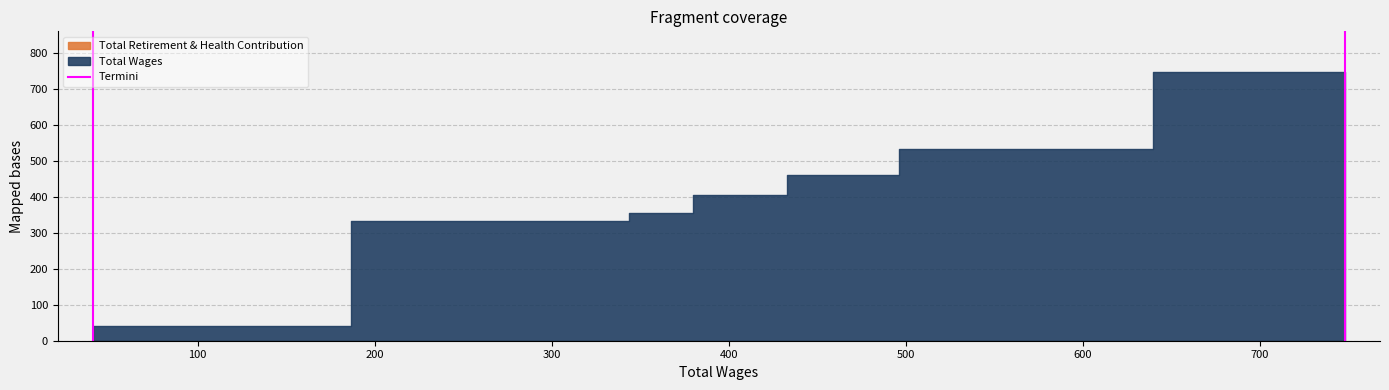

How many values are between 0 and 1?

2